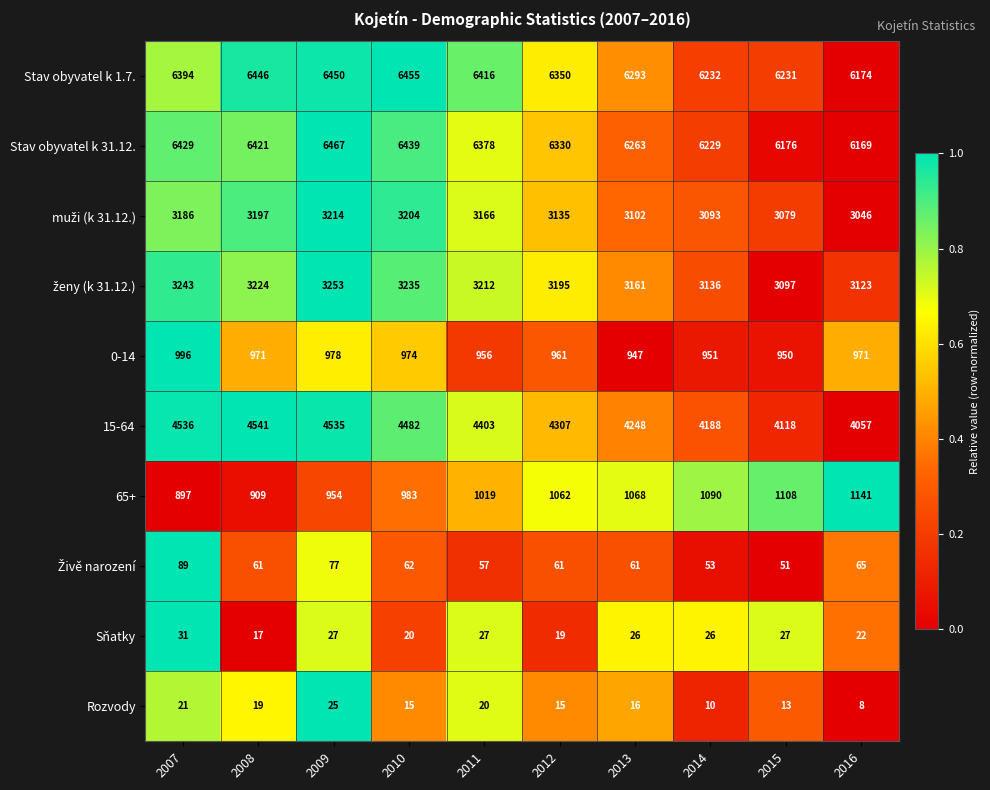

What is the sum of the 15-64 values at 2011 and 2013?

8651